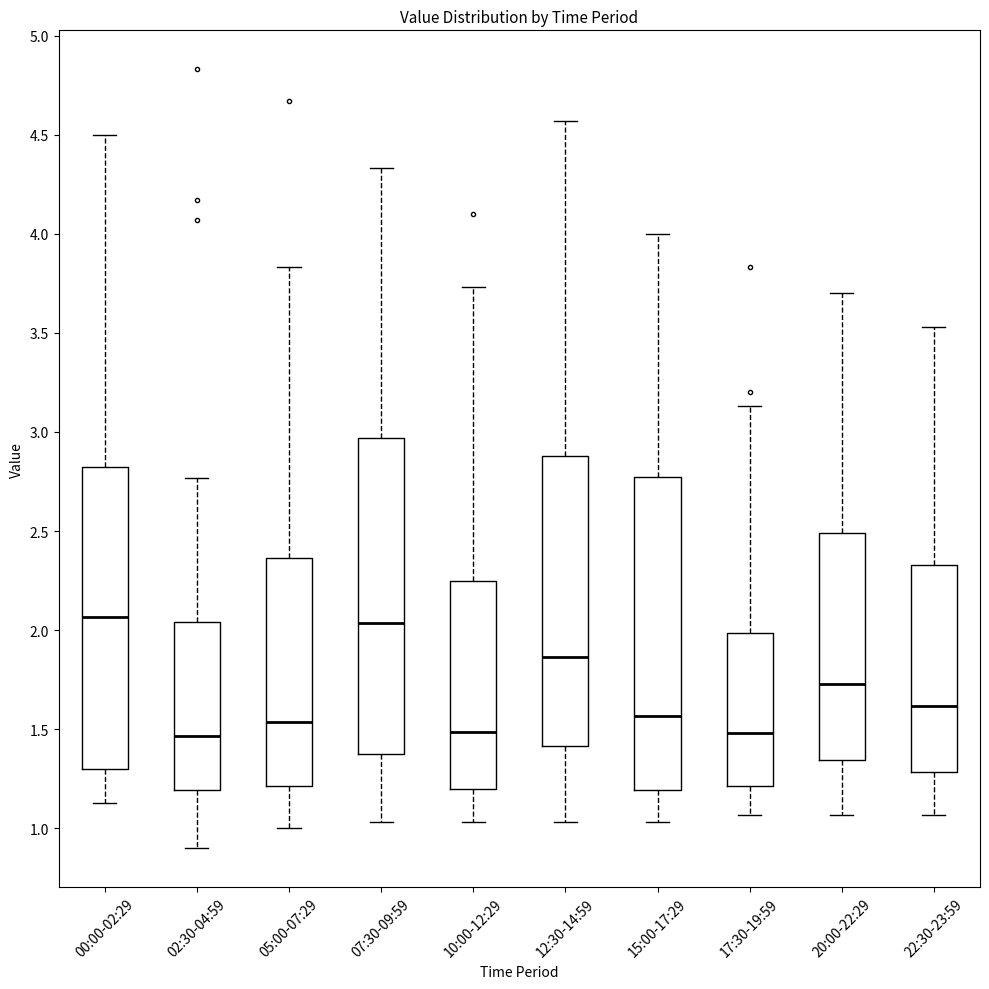

Reading left to right, transcribe this box plot: for each box, give where its median line is, the range the box spans, and where its two whiskers end, as read against the y-axis. The values are not printed on the chart, so give them approximately, as read against the axis.

00:00-02:29: median 2.05, box 1.30 to 2.85, whiskers 1.15 to 4.50
02:30-04:59: median 1.45, box 1.20 to 2.05, whiskers 0.90 to 2.75
05:00-07:29: median 1.55, box 1.20 to 2.35, whiskers 1.00 to 3.85
07:30-09:59: median 2.05, box 1.40 to 2.95, whiskers 1.05 to 4.35
10:00-12:29: median 1.50, box 1.20 to 2.25, whiskers 1.05 to 3.75
12:30-14:59: median 1.85, box 1.40 to 2.90, whiskers 1.05 to 4.55
15:00-17:29: median 1.55, box 1.20 to 2.75, whiskers 1.05 to 4.00
17:30-19:59: median 1.50, box 1.20 to 2.00, whiskers 1.05 to 3.15
20:00-22:29: median 1.75, box 1.35 to 2.50, whiskers 1.05 to 3.70
22:30-23:59: median 1.60, box 1.30 to 2.35, whiskers 1.05 to 3.55